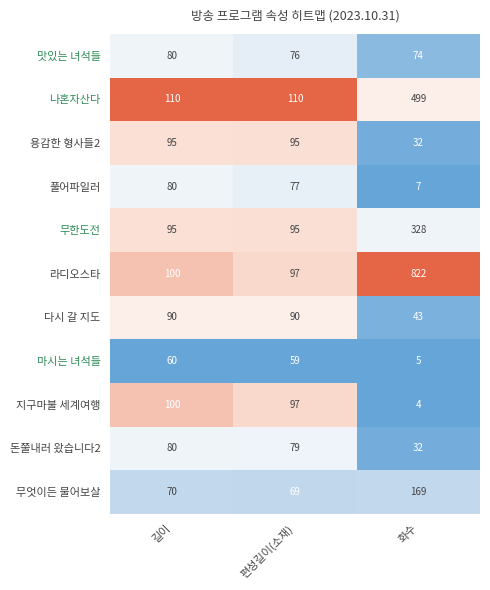

What is the minimum value shown in the chart?

4